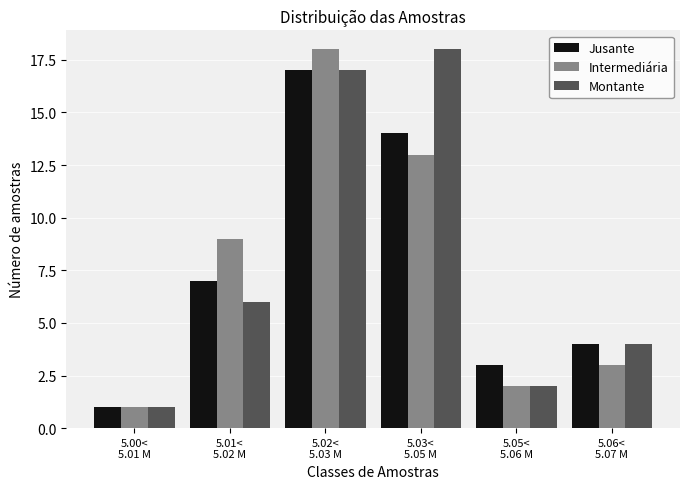

Reading left to right, list all the values displayed in this chart.

Jusante: 1	7	17	14	3	4
Intermediária: 1	9	18	13	2	3
Montante: 1	6	17	18	2	4